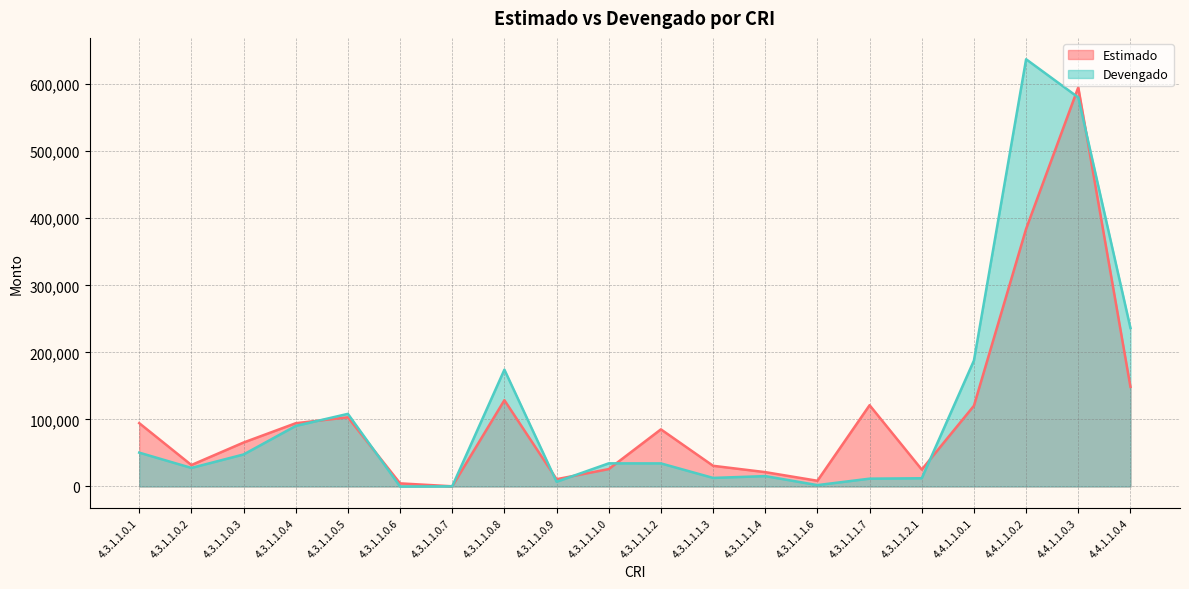

How many lines are shown in the chart?

2